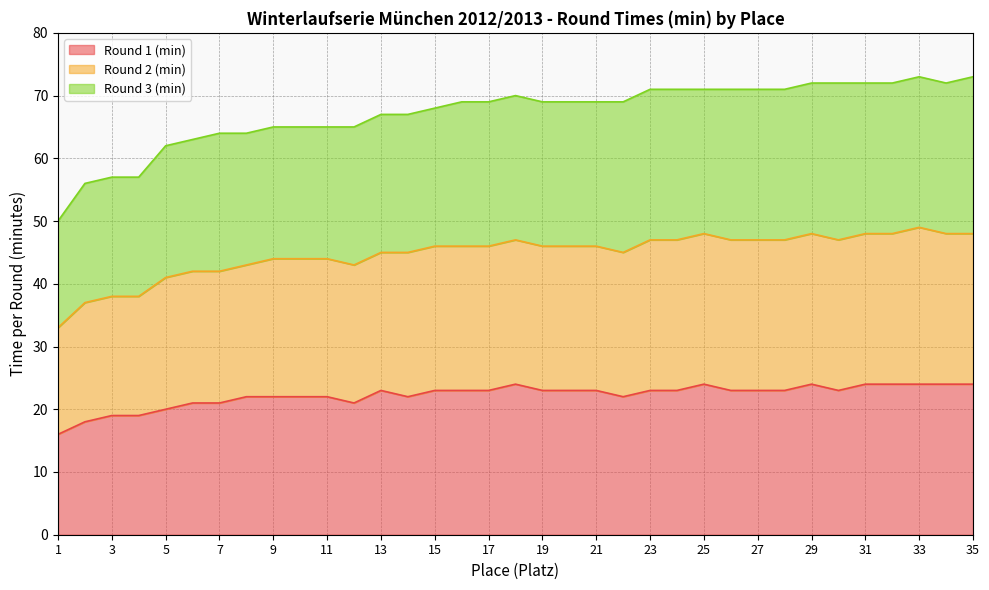

How many values in the Round 1 (min) series exceed 23?

8